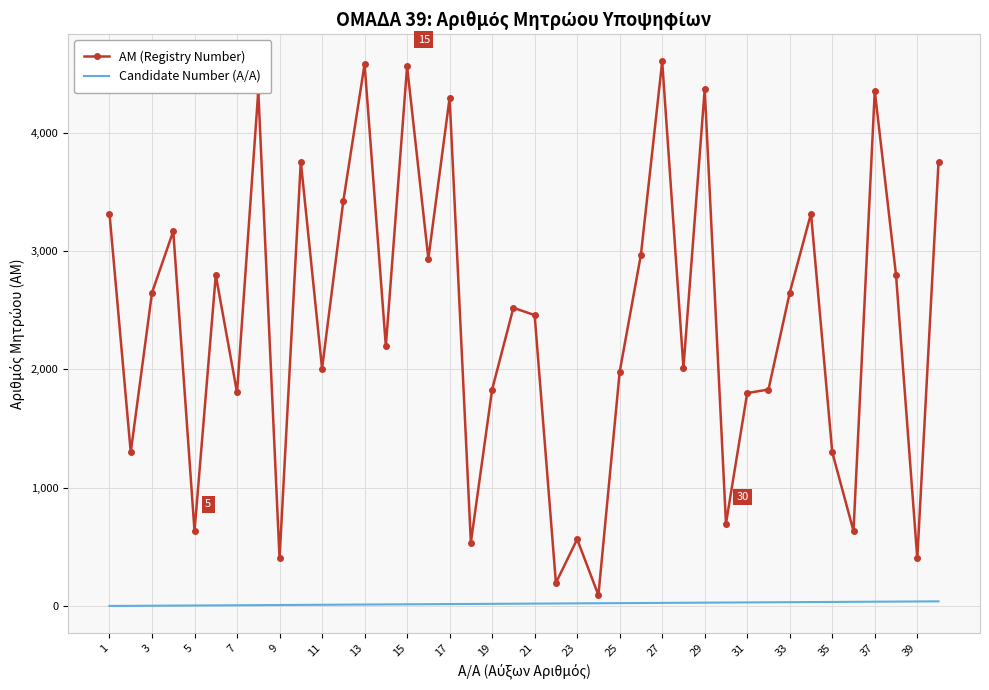

What are all the series names shown in the legend?

AM (Registry Number), Candidate Number (Α/Α)